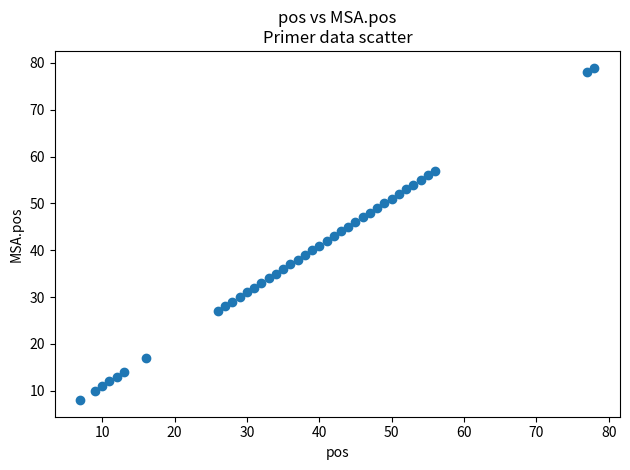

What is the range of Y values (max minus min)?

71